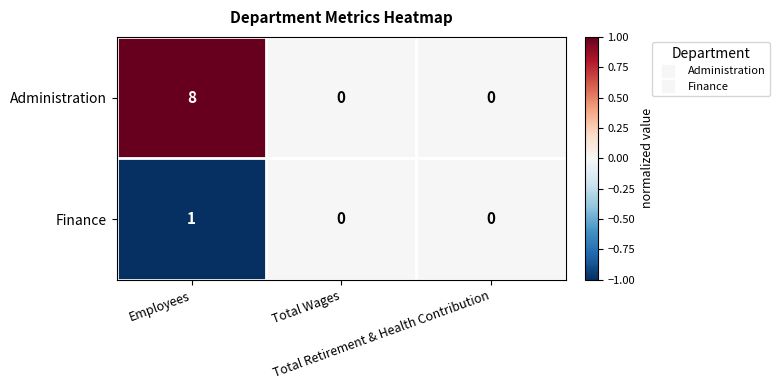

Which series has the largest range (max minus min)?

Administration